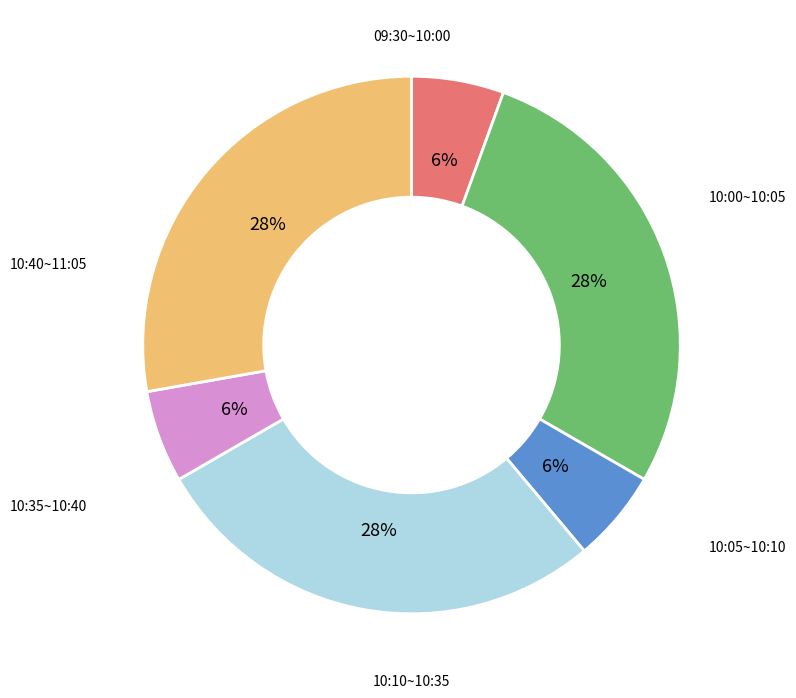

To the nearest percent, what is the difference between the largest and smallest slice percentages?

22%